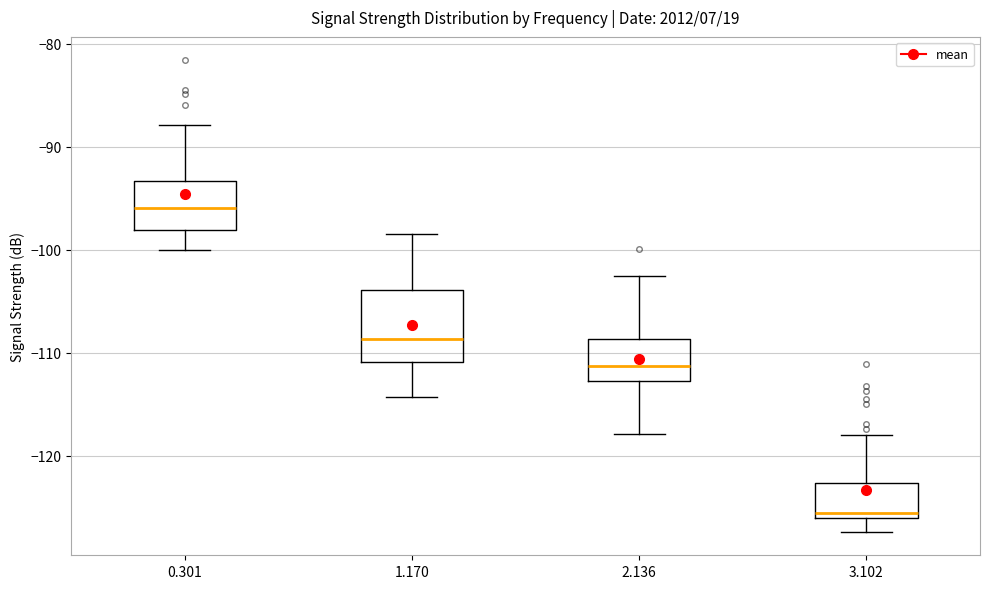

Which box is the tallest, from its lower edge to its upper edge?

1.170